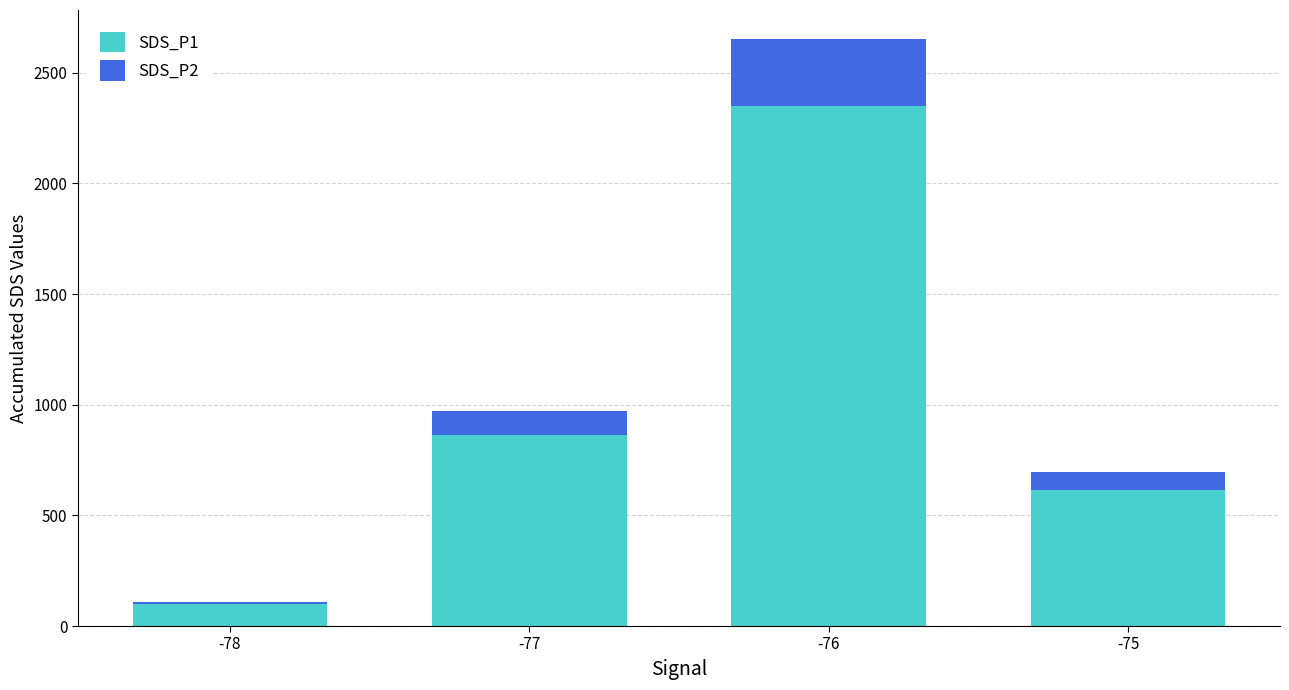

Reading left to right, list the values for the SDS_P1 series.

98.4	864.8	2350.6	616.9